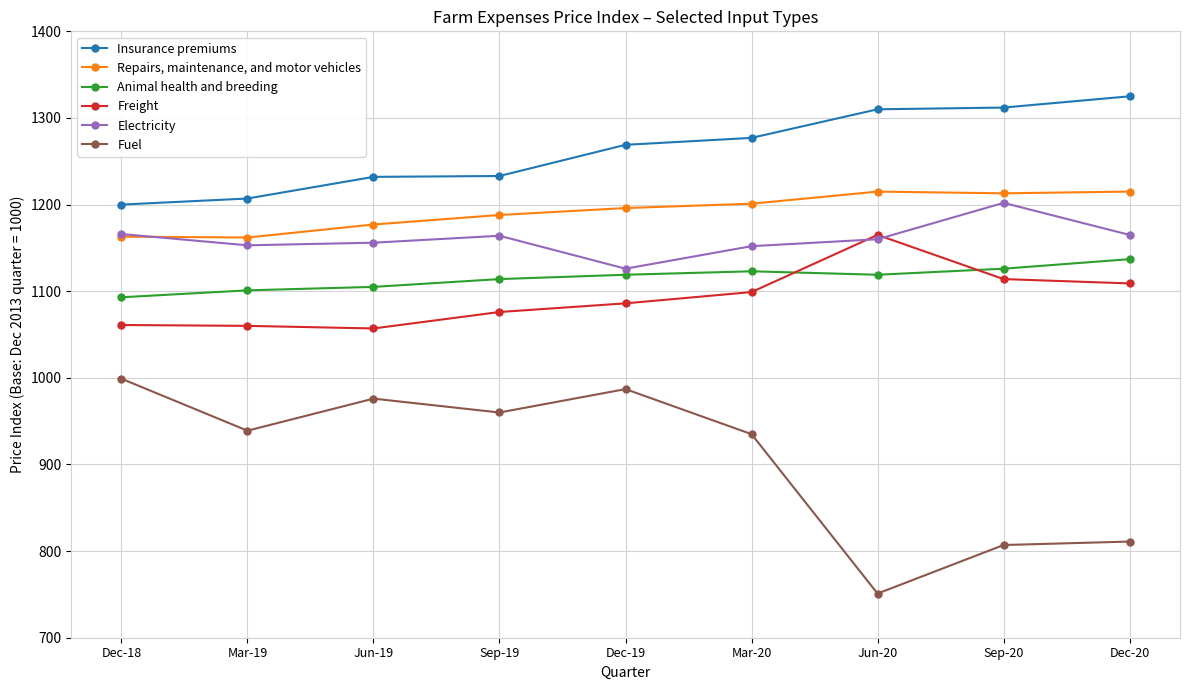

Rank the series at Sep-20 from highest to lowest value.

Insurance premiums, Repairs, maintenance, and motor vehicles, Electricity, Animal health and breeding, Freight, Fuel